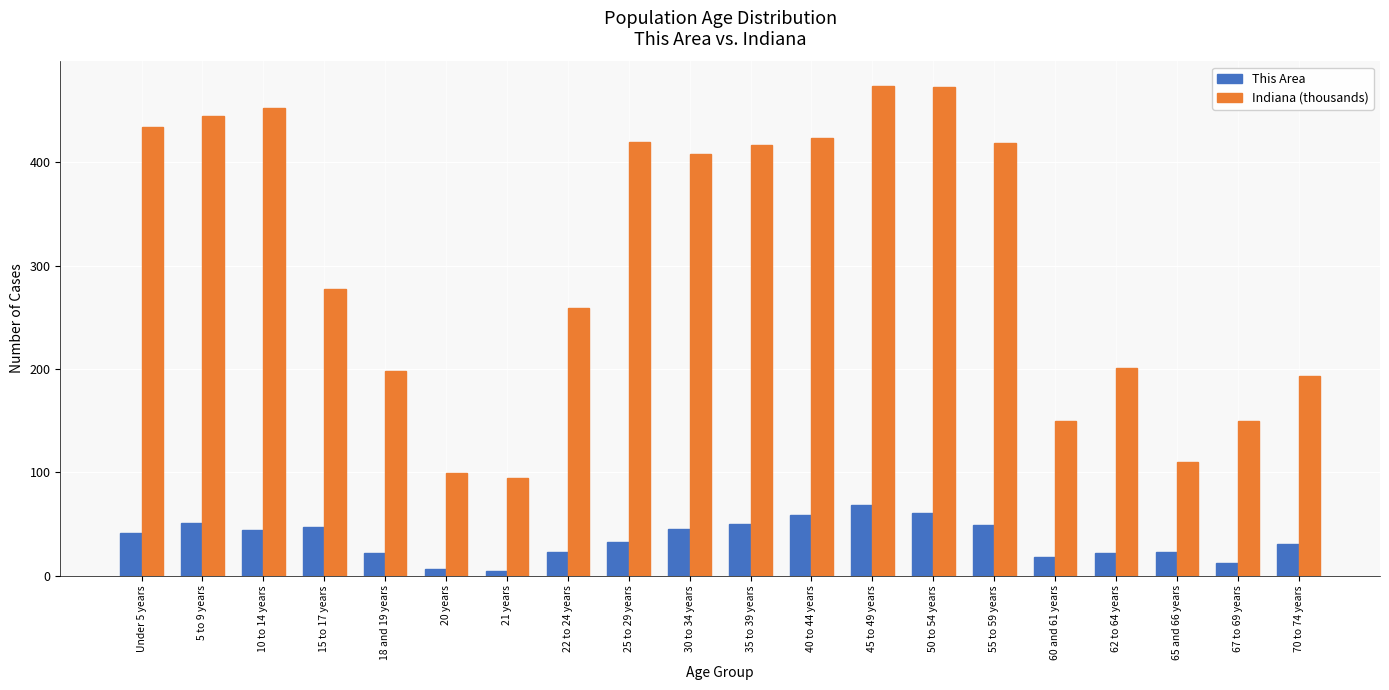

What is the total value across all series at 55 to 59 years?

467.5